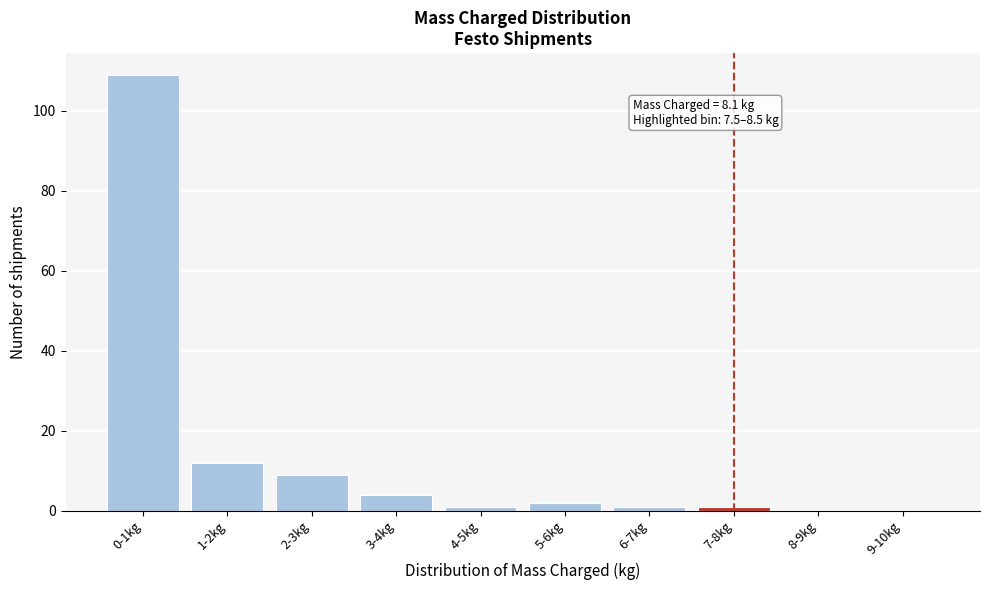

Reading right to left, list all the values displayed in this chart.

9-10kg=0	8-9kg=0	7-8kg=1	6-7kg=1	5-6kg=2	4-5kg=1	3-4kg=4	2-3kg=9	1-2kg=12	0-1kg=109